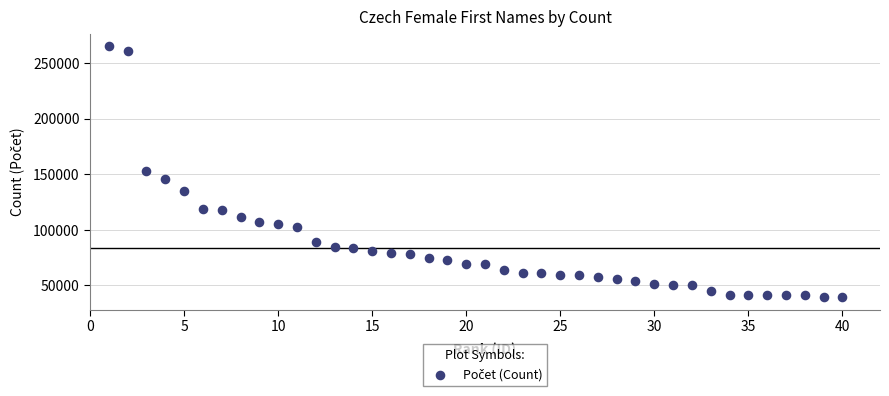

What is the range of Y values (max minus min)?

225344